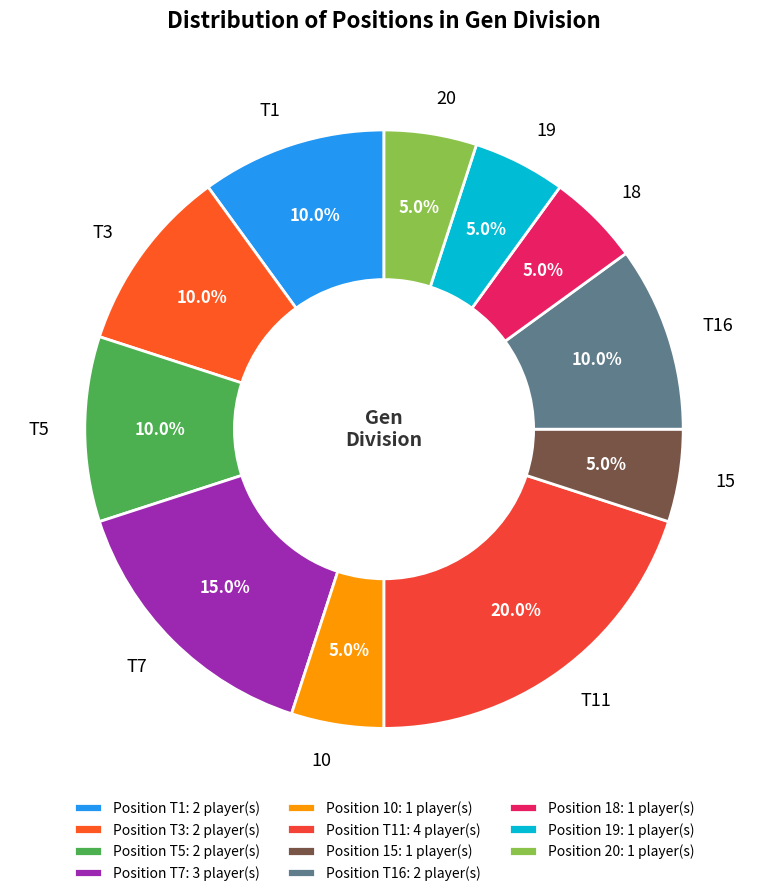

What percentage is NOT represented by 15?

95.0%